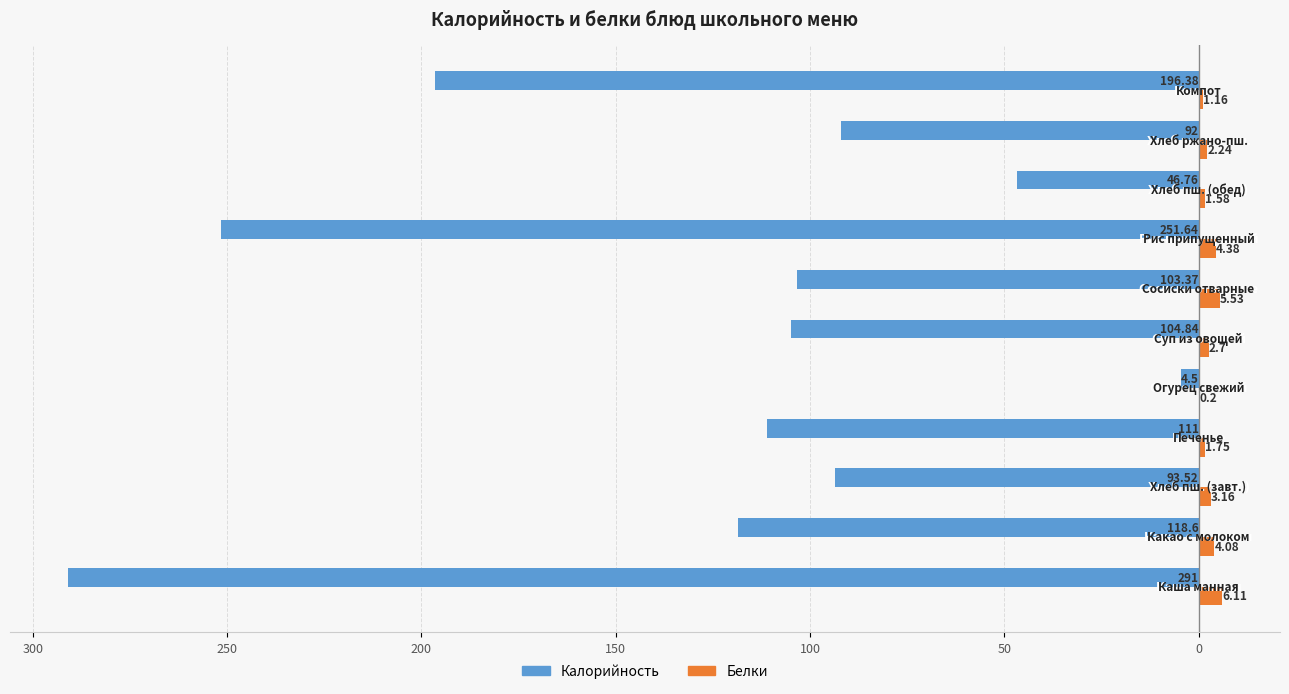

What are all the series names shown in the legend?

Калорийность, Белки